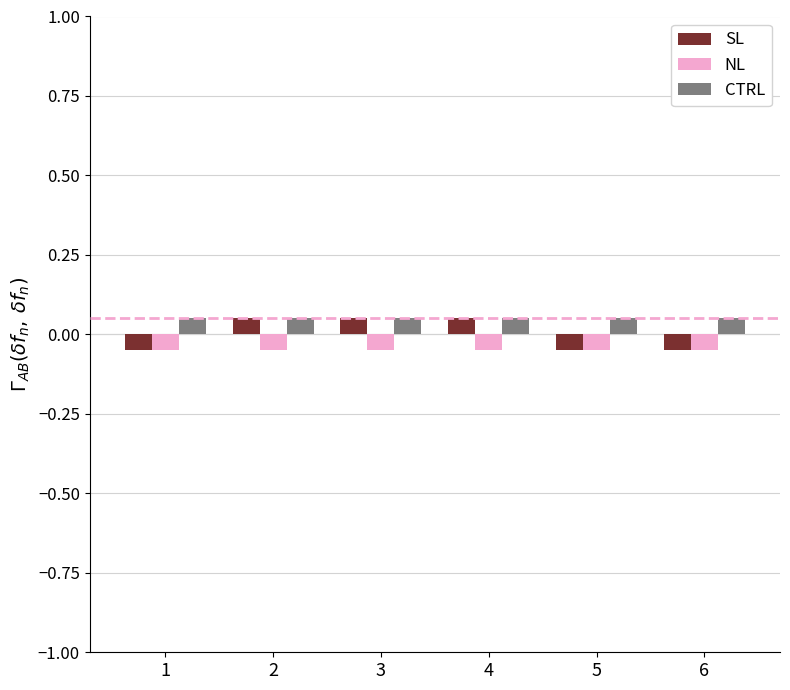

What is the greatest value displayed?

0.1